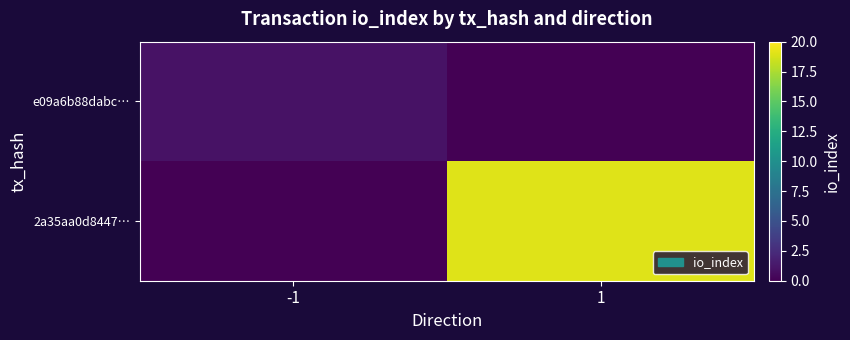

Between -1 and 1, which series saw the biggest shift?

2a35aa0d8447…